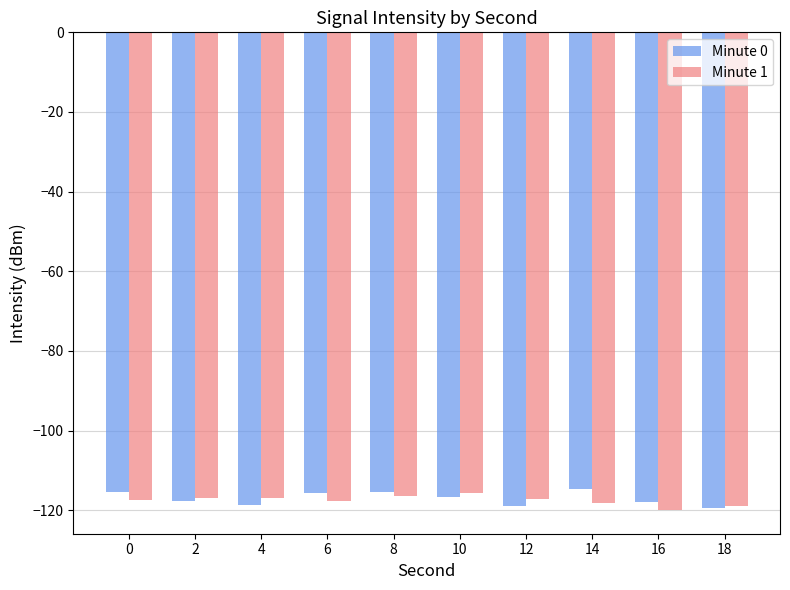

What is the lowest value of the Minute 1 series?

-119.9